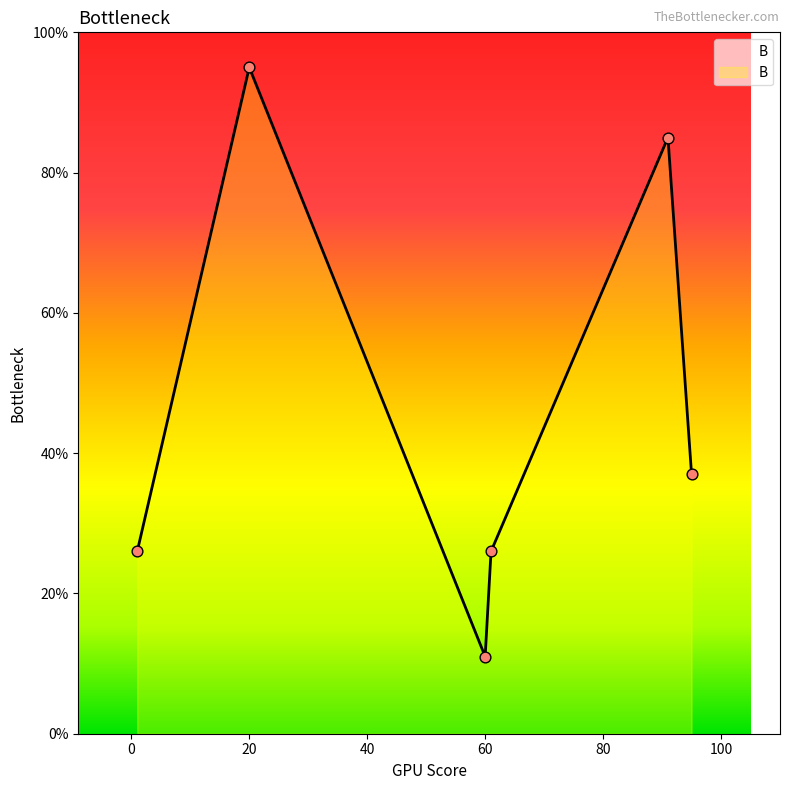

True or false: there are more than 2 points higher than both neighbors.

False